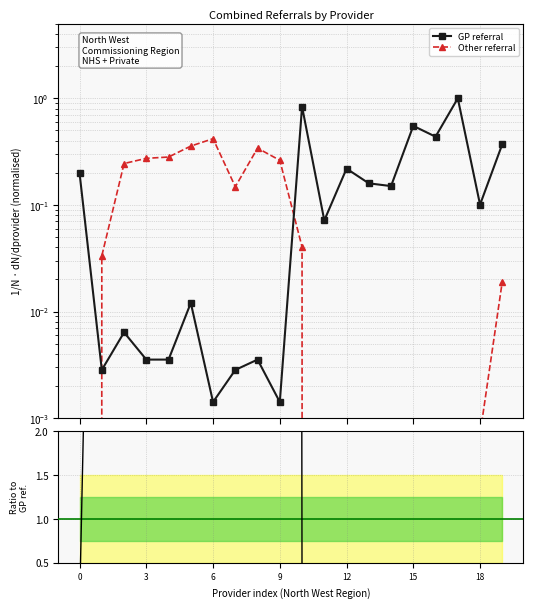

True or false: Other referral and Other / GP intersect in this chart.

False